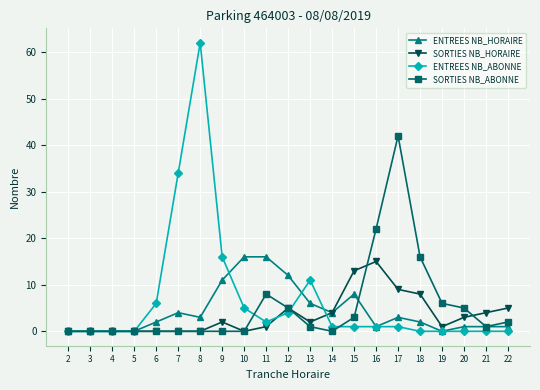

How many values in the SORTIES NB_HORAIRE series are below 2?

10